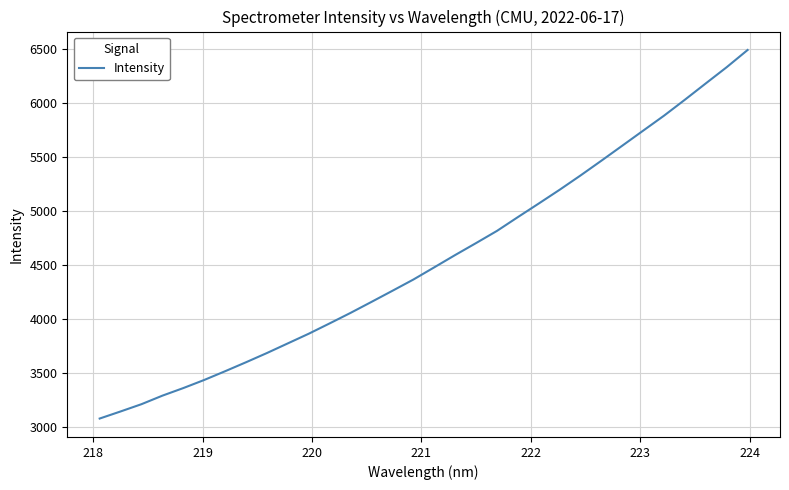

What is the difference between the second highest and minimum values?

3254.1